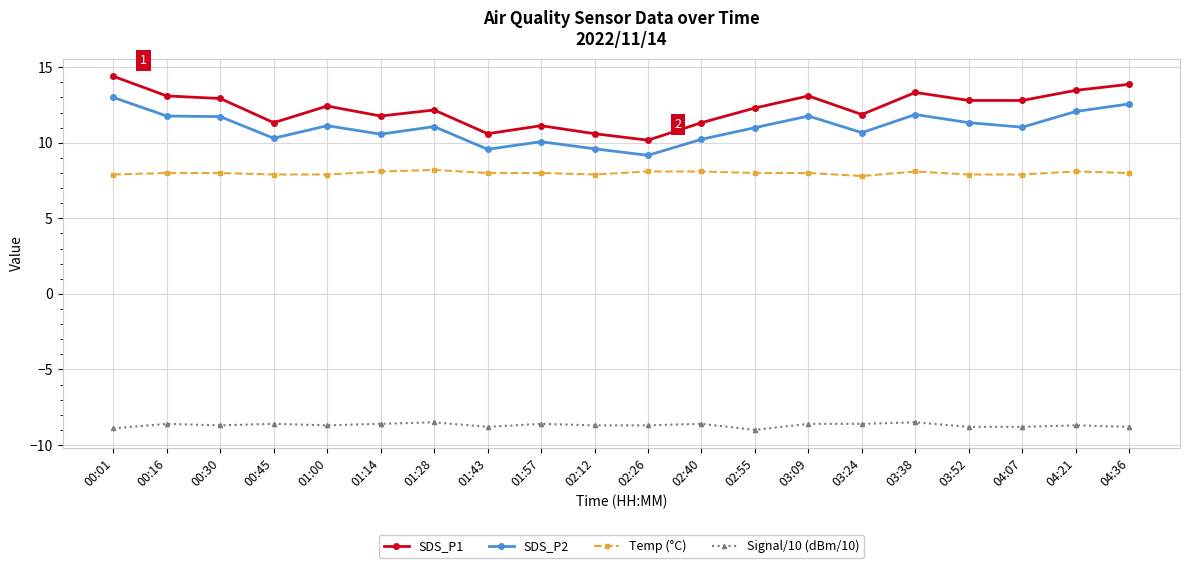

The value of Temp (°C) at 02:26 is 8.1. True or false?

True